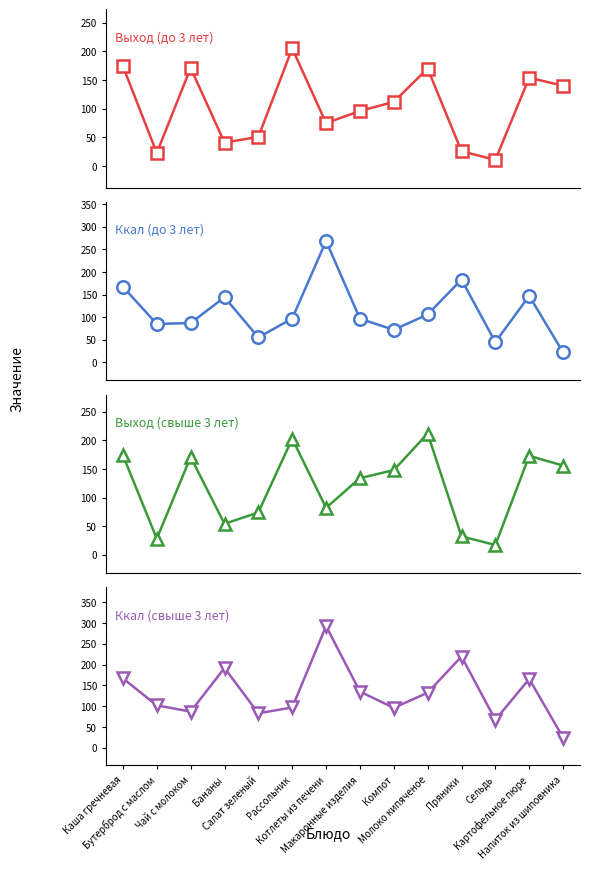

What is the label of the 6th point from the right?

Компот